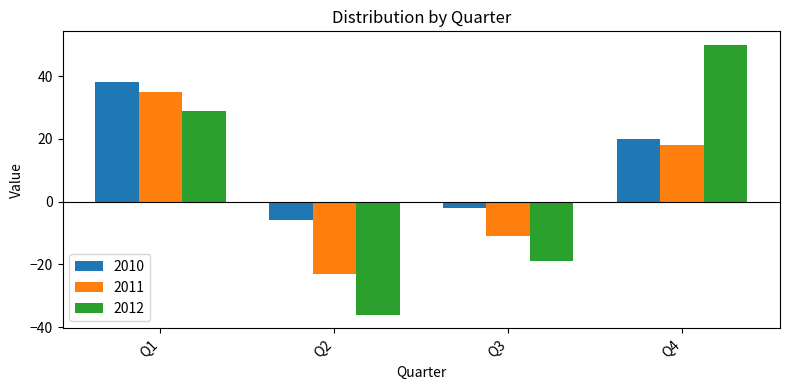

Which series has the largest total across all categories?

2010